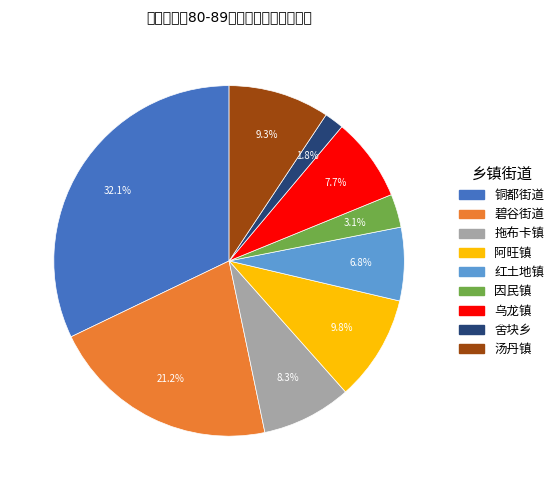

Which has a higher value, 碧谷街道 or 铜都街道?

铜都街道